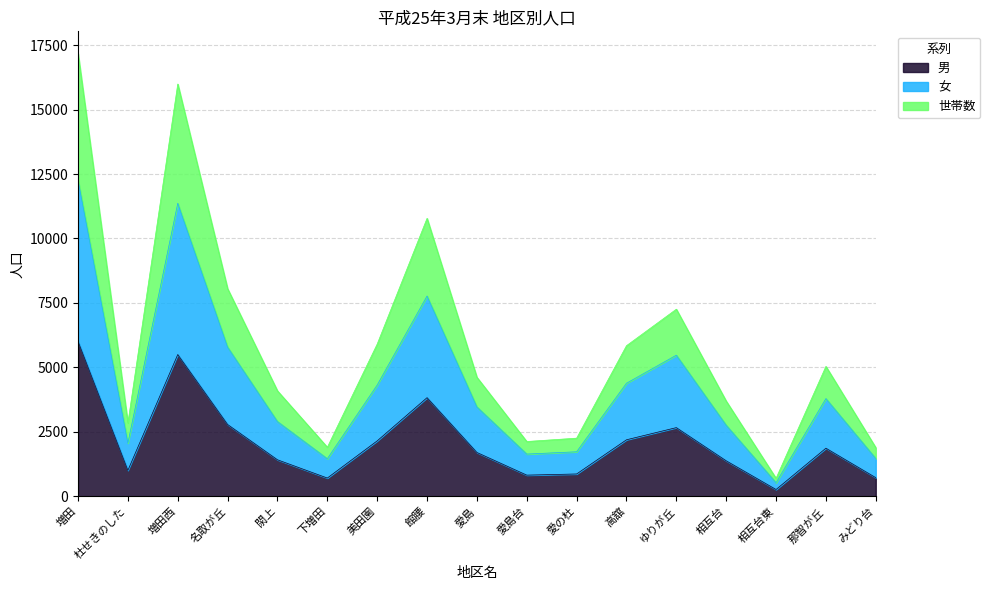

True or false: 女 and 世帯数 intersect in this chart.

False